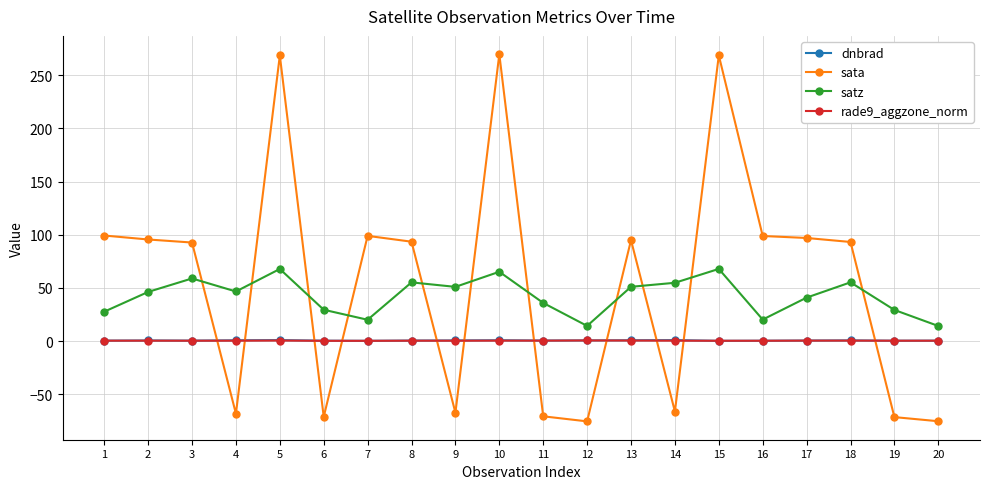

Which series changed the most between 1 and 9?

sata